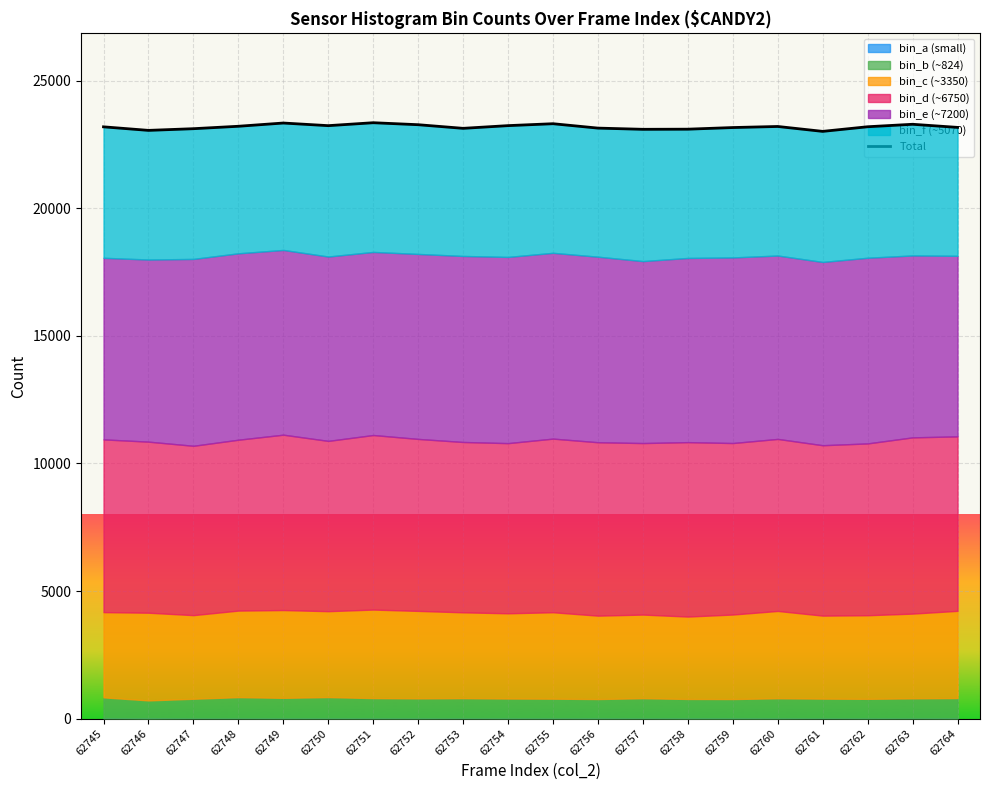

What is the ratio of the value at 62751 to the value at 62746?

1.0